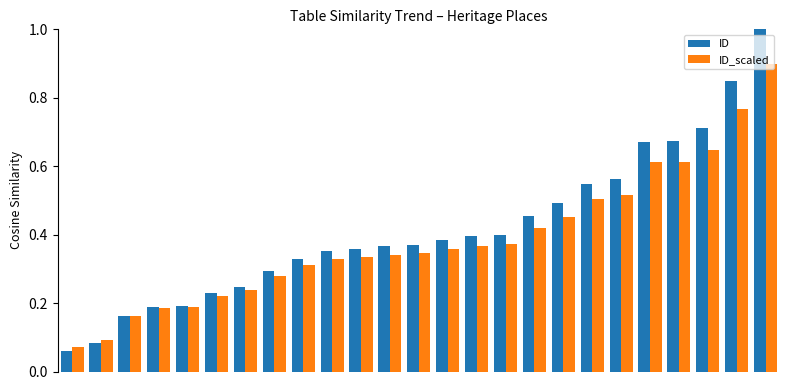

Which series has the widest spread of values?

ID